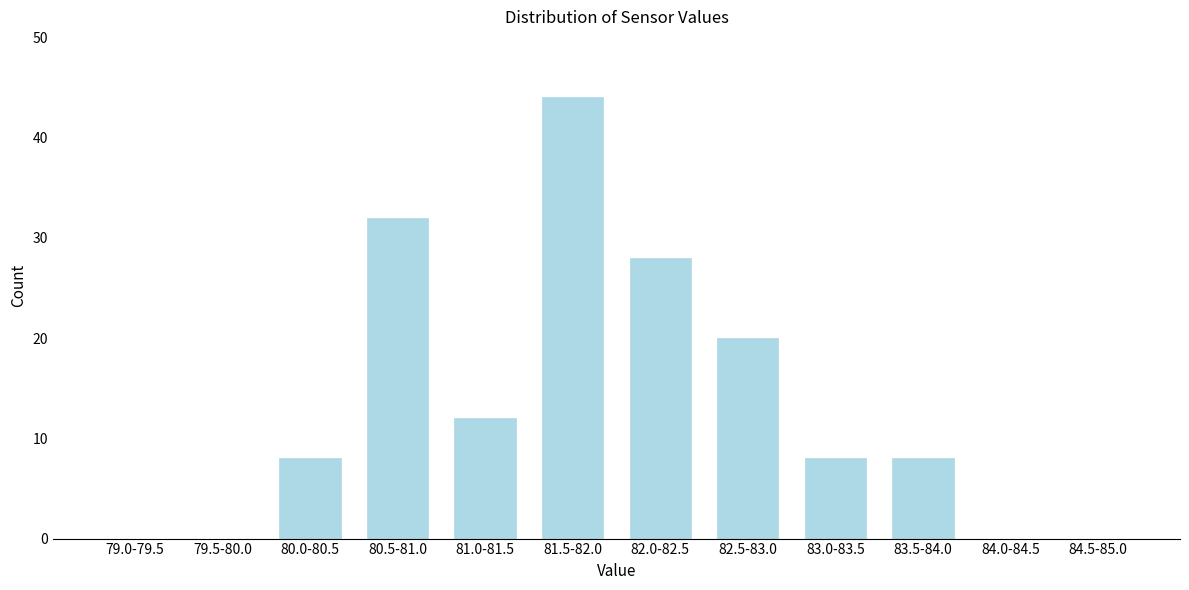

Reading left to right, list all the values displayed in this chart.

79.0-79.5=0	79.5-80.0=0	80.0-80.5=8	80.5-81.0=32	81.0-81.5=12	81.5-82.0=44	82.0-82.5=28	82.5-83.0=20	83.0-83.5=8	83.5-84.0=8	84.0-84.5=0	84.5-85.0=0